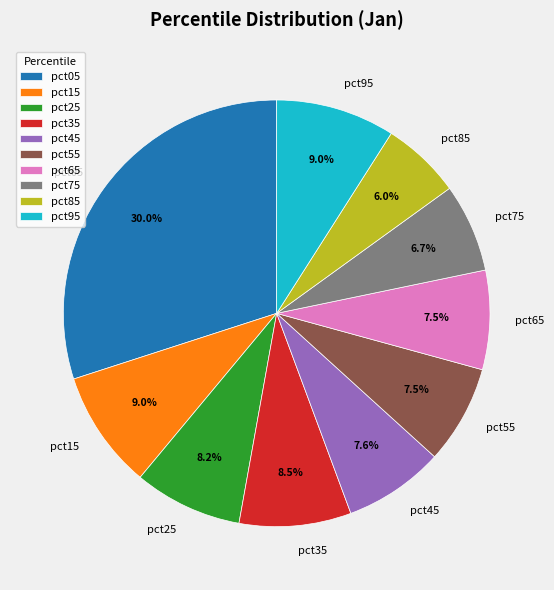

Is there a majority slice in this chart?

No